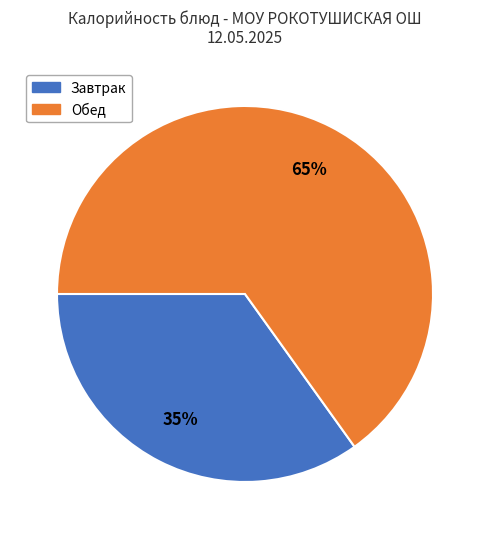

To the nearest percent, what is the average slice percentage?

50%